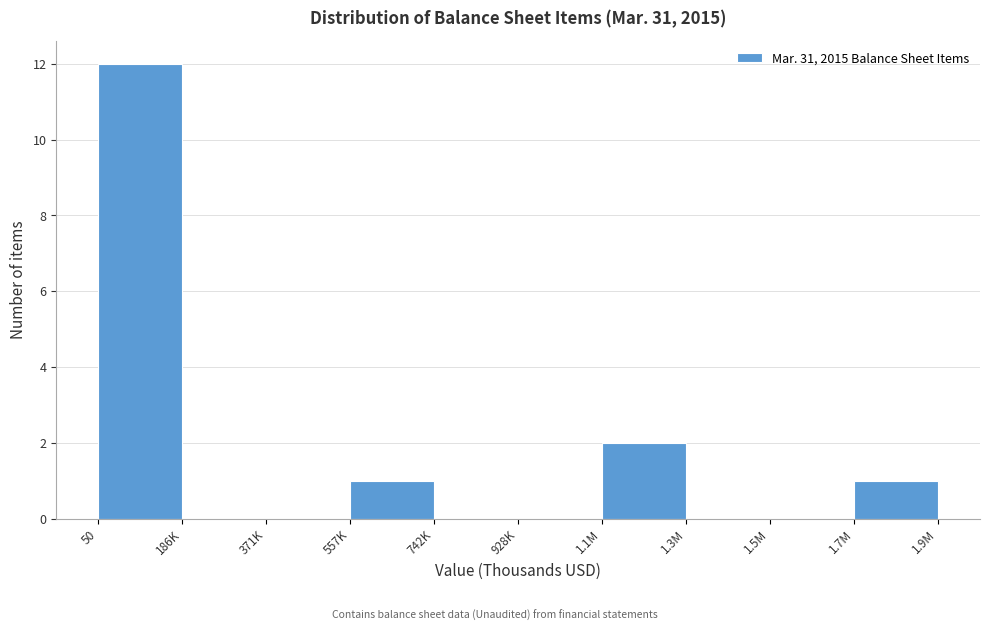

Reading right to left, extract all data points from this chart.

1.7M=1	1.5M=0	1.3M=0	1.1M=2	928K=0	742K=0	557K=1	371K=0	186K=0	50=12